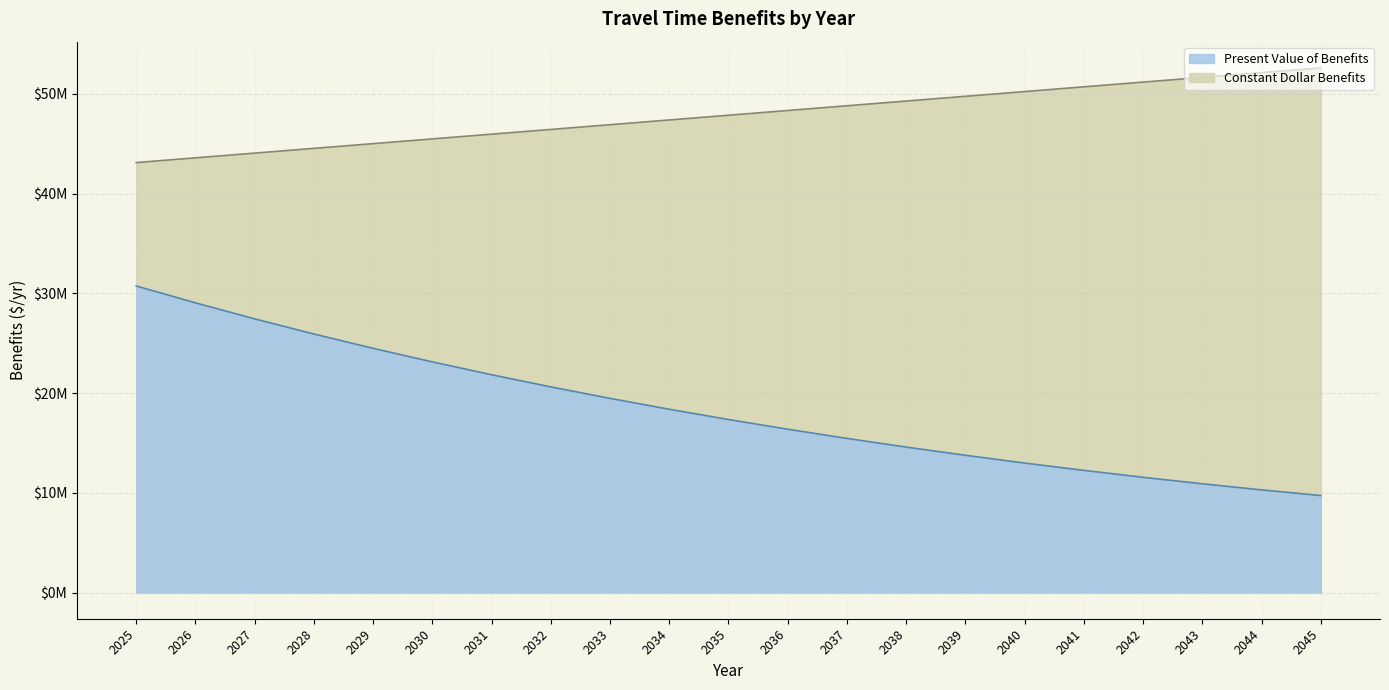

What is the difference between the second highest and second lowest values in the Constant Dollar Benefits series?

8542306.0